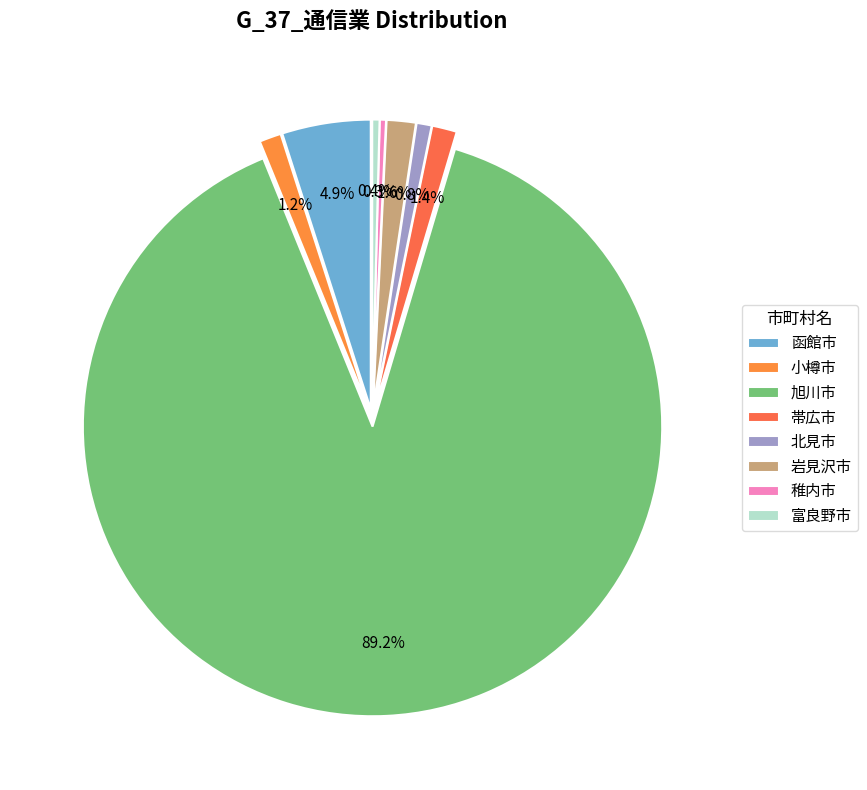

The 帯広市 slice represents 15% of the pie. True or false?

False